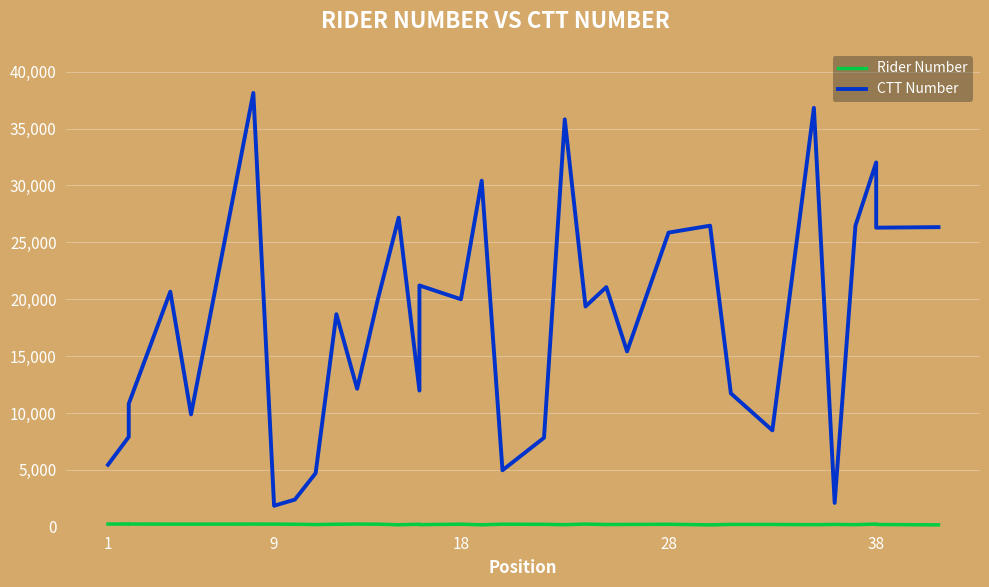

True or false: Rider Number and CTT Number intersect in this chart.

False